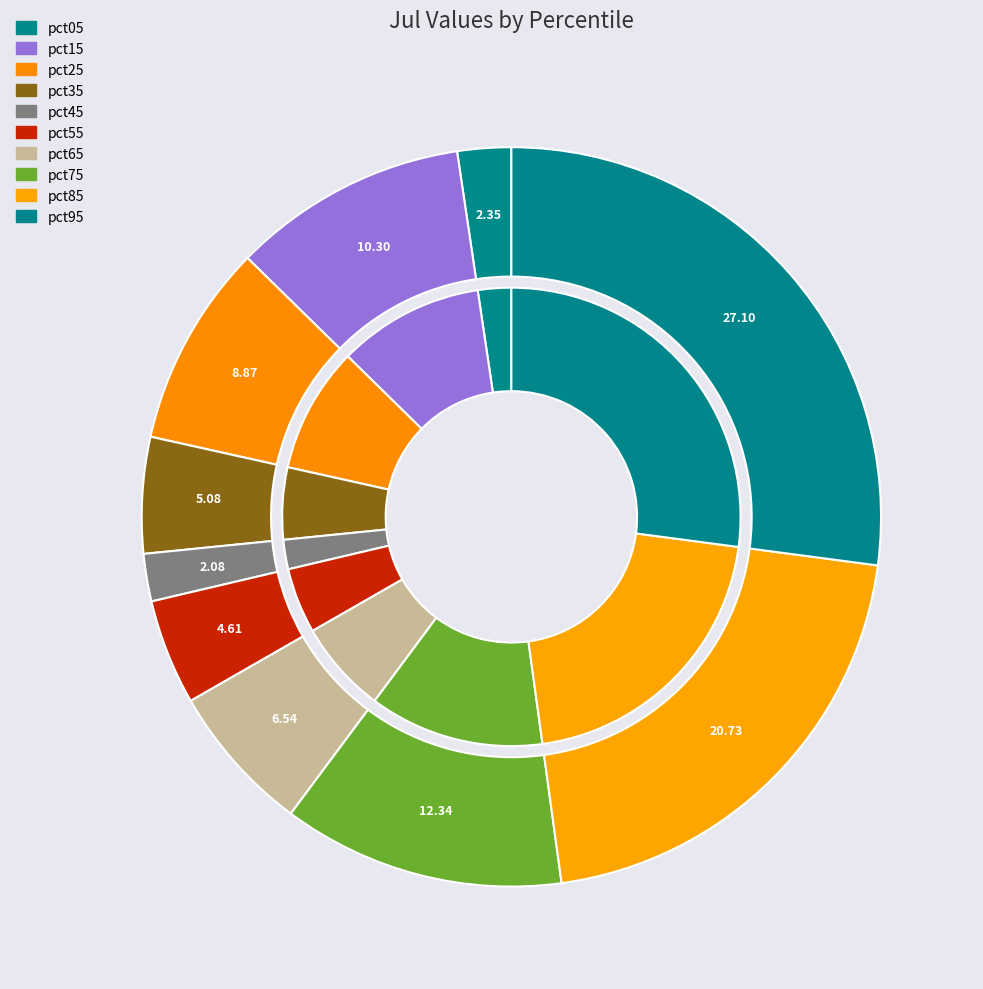

To the nearest percent, what is the difference between the largest and smallest slice percentages?

25%